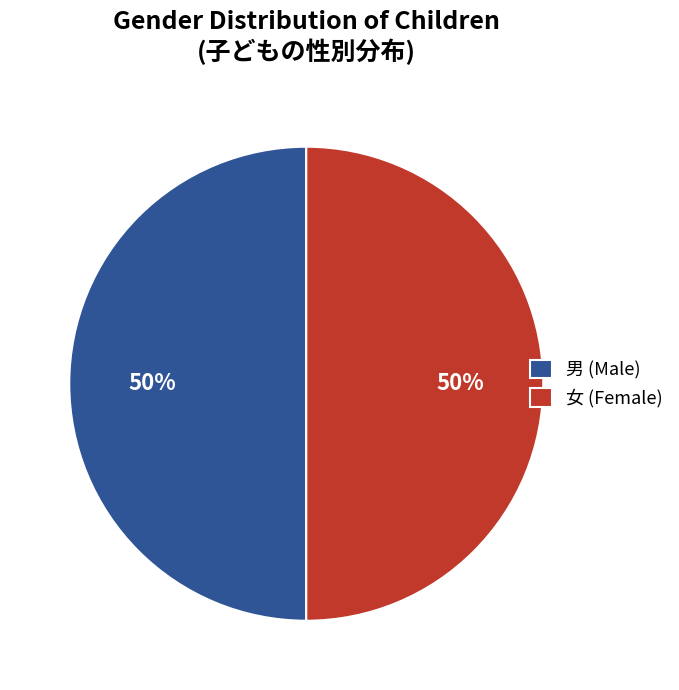

To the nearest percent, what is the average slice percentage?

50%